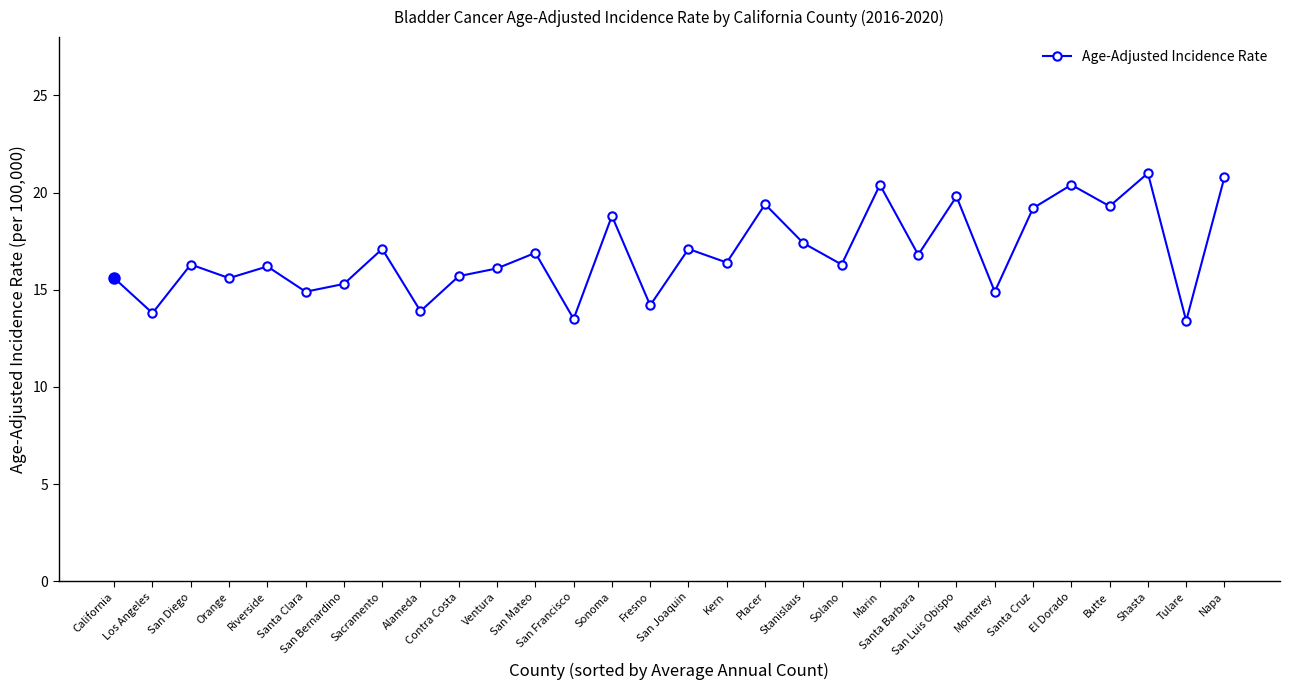

What is the minimum value shown in the chart?

13.4